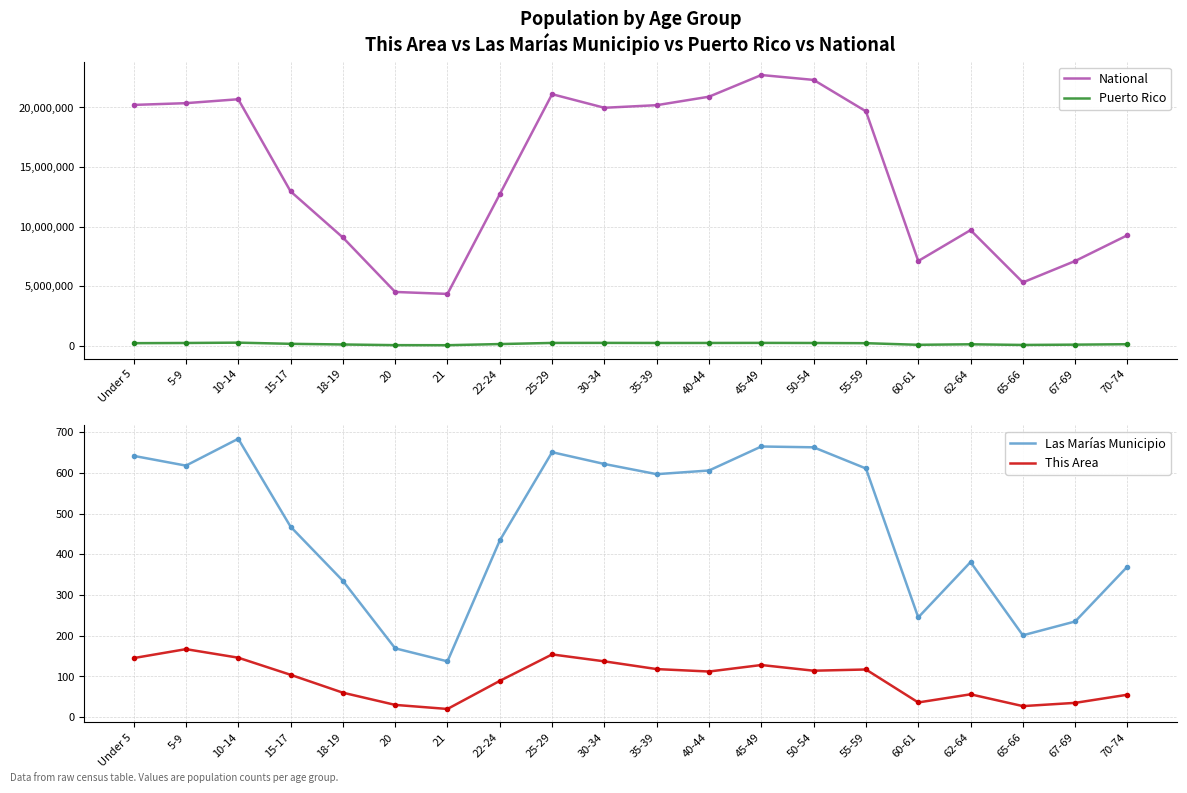

Is the value of This Area at 67-69 greater than the value of National at 70-74?

No